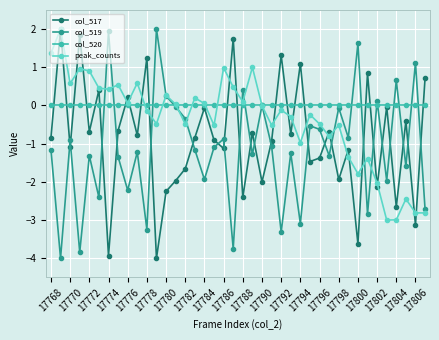

True or false: col_517 has more than 0 interior local peaks.

True